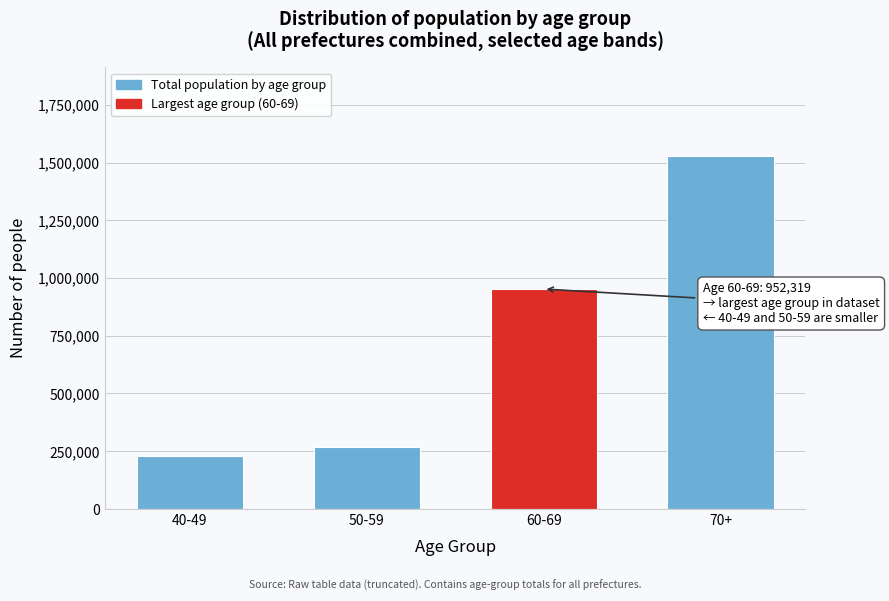

Reading left to right, list all the values displayed in this chart.

40-49=228651	50-59=266970	60-69=952319	70+=1529456